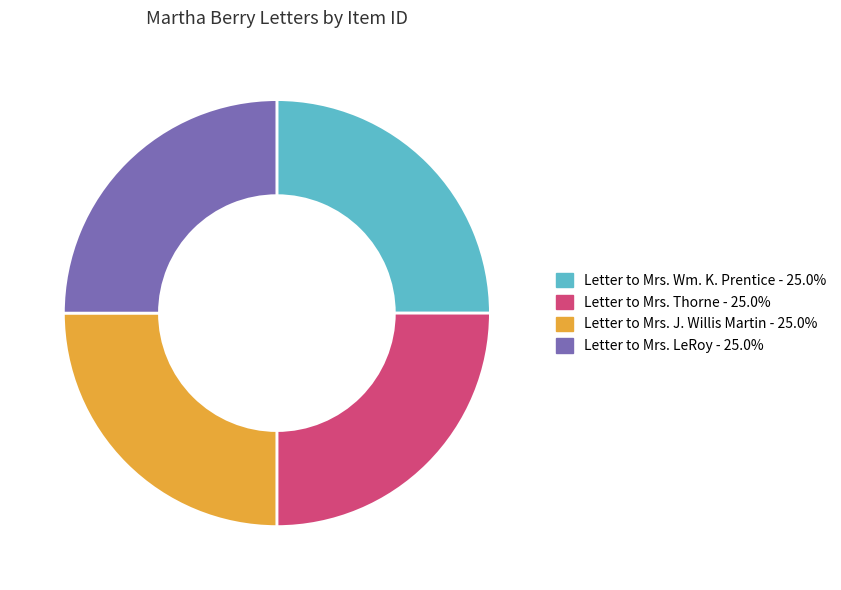

Is Letter to Mrs. Thorne the majority of the pie?

No